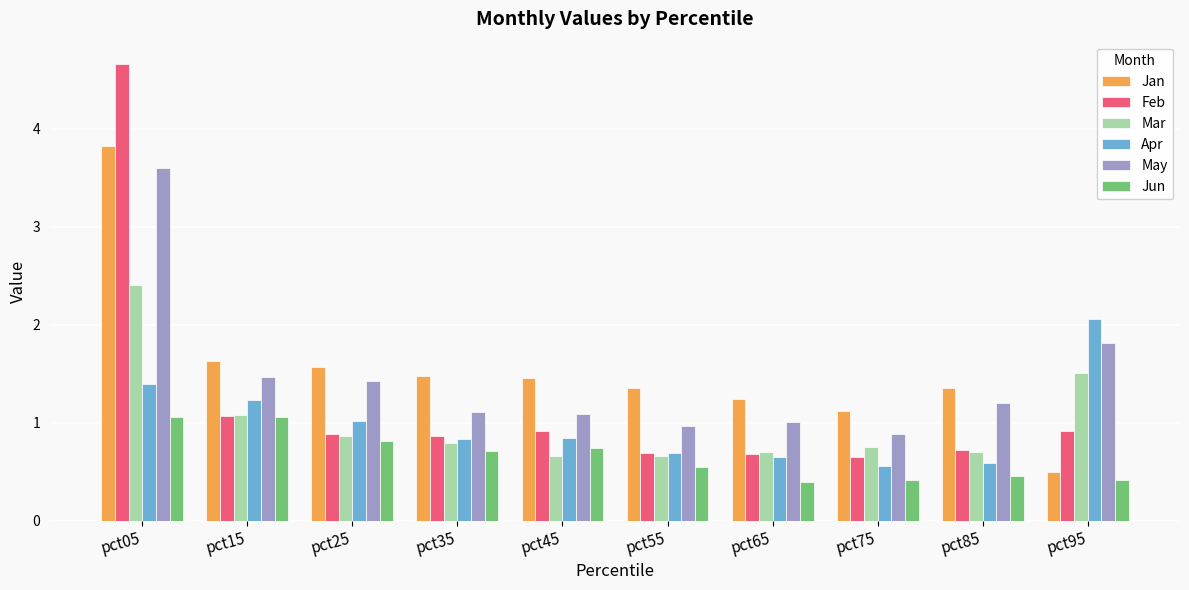

What is the spread (max minus min) of values at pct45?

0.8